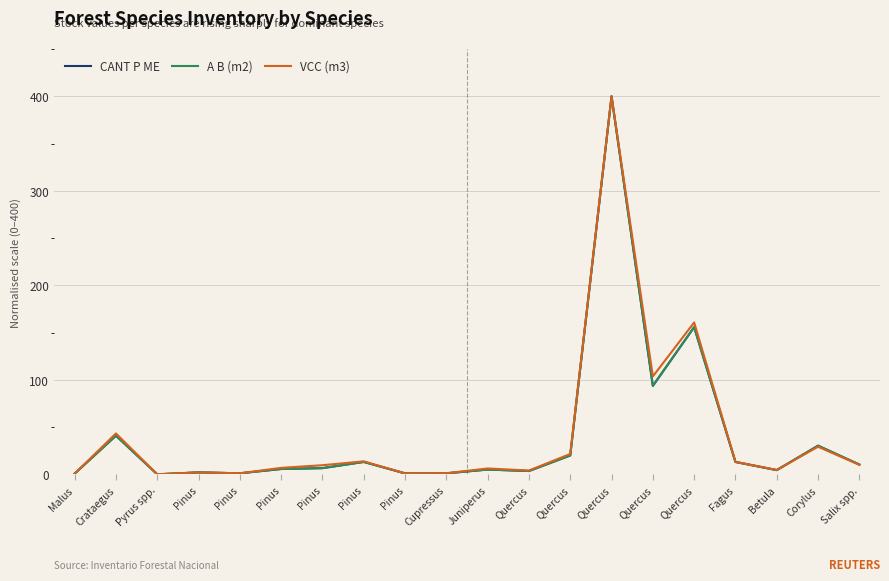

How many lines are shown in the chart?

3